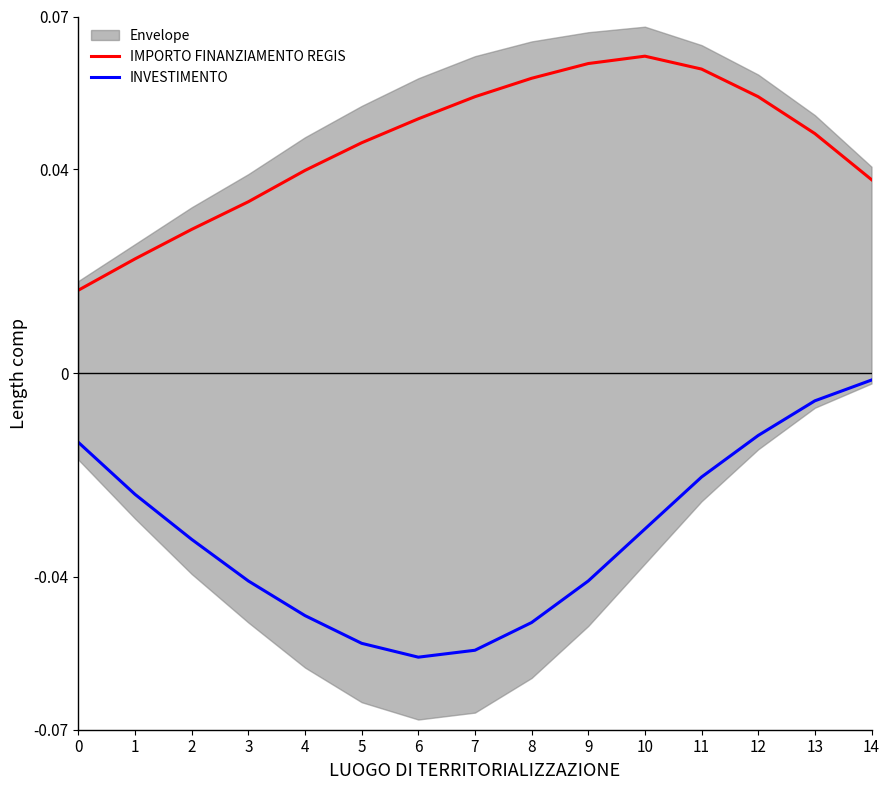

Reading left to right, what are all the values shown in this chart?

IMPORTO FINANZIAMENTO REGIS: 0.0	0.0	0.0	0.0	0.0	0.0	0.0	0.1	0.1	0.1	0.1	0.1	0.1	0.0	0.0
INVESTIMENTO: -0.0	-0.0	-0.0	-0.0	-0.0	-0.1	-0.1	-0.1	-0.0	-0.0	-0.0	-0.0	-0.0	-0.0	-0.0